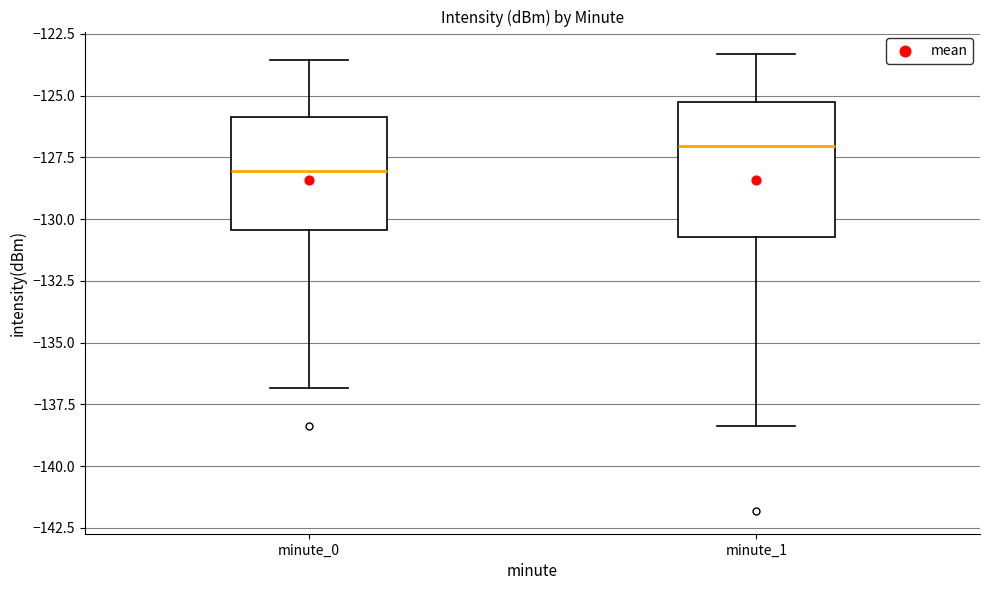

Reading left to right, read every box against the y-axis: the position of its median line, the range the box covers, and the ends of its whiskers. The values are not printed on the chart, so give them approximately, as read against the axis.

minute_0: median -128.0, box -130.5 to -126.0, whiskers -137.0 to -123.5
minute_1: median -127.0, box -130.5 to -125.5, whiskers -138.5 to -123.5